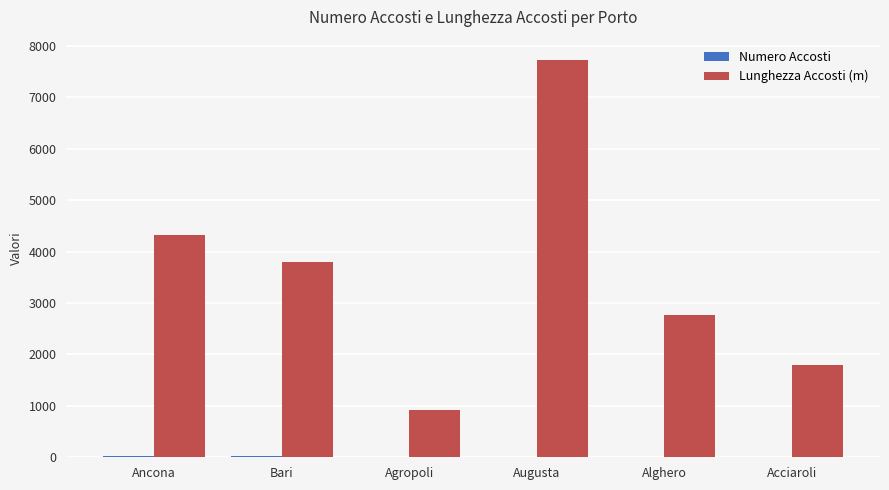

Are the bars grouped side by side (vs. stacked)?

Yes